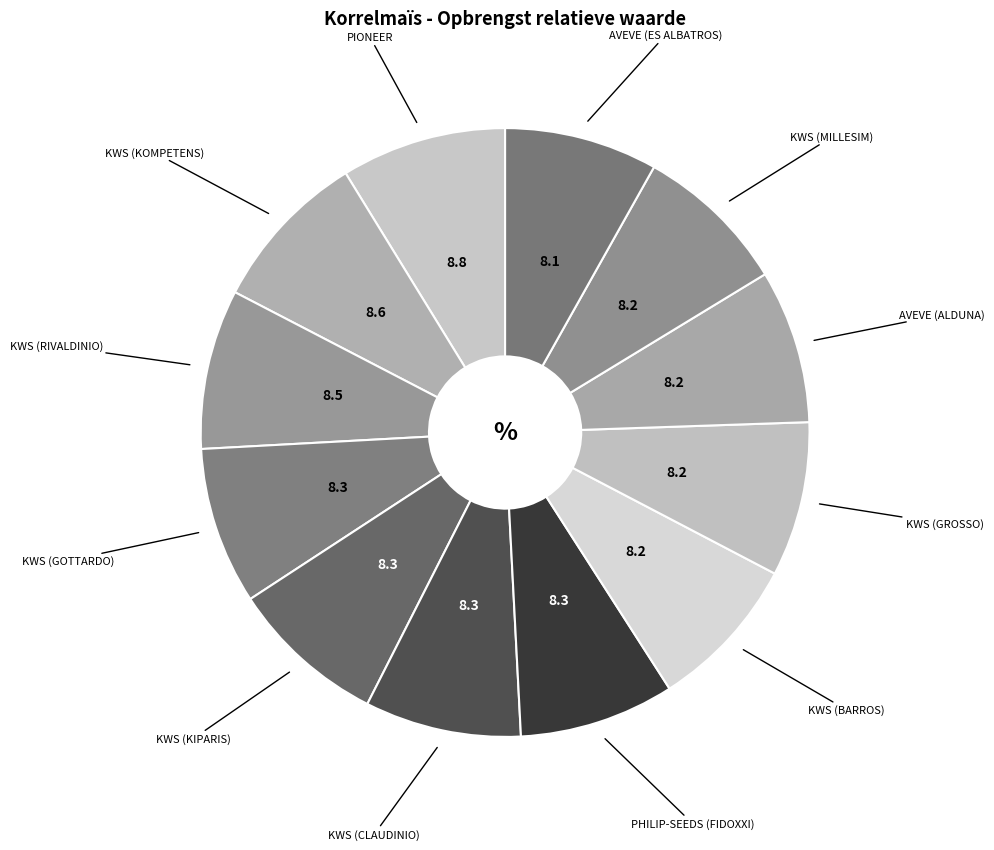

What is the largest slice in the pie chart?

PIONEER